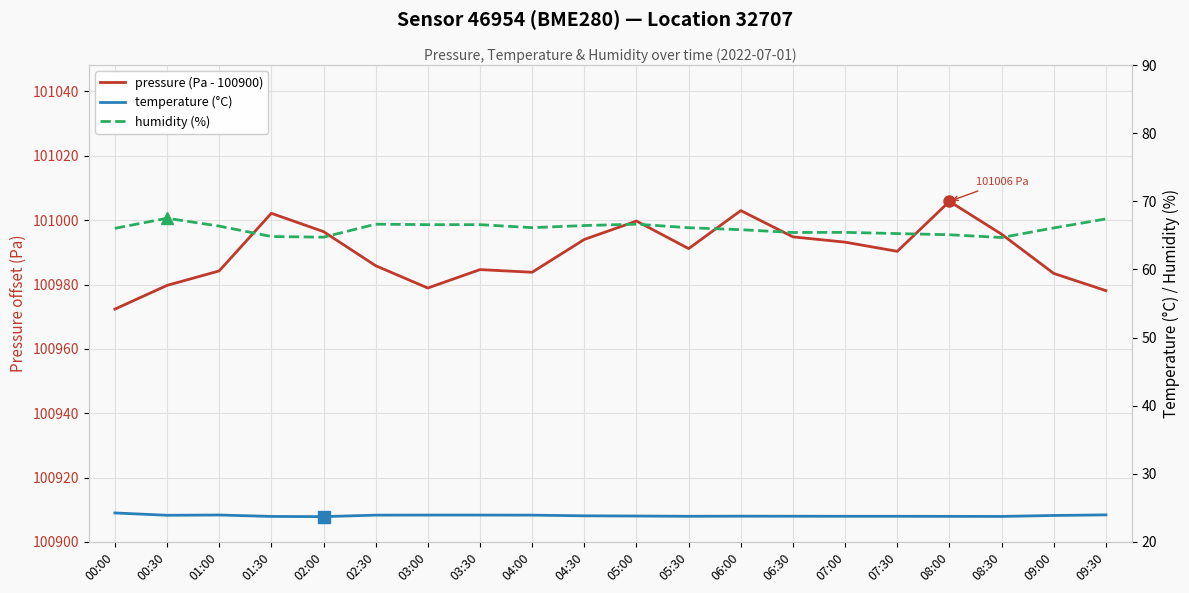

What position from the left is 06:30?

14